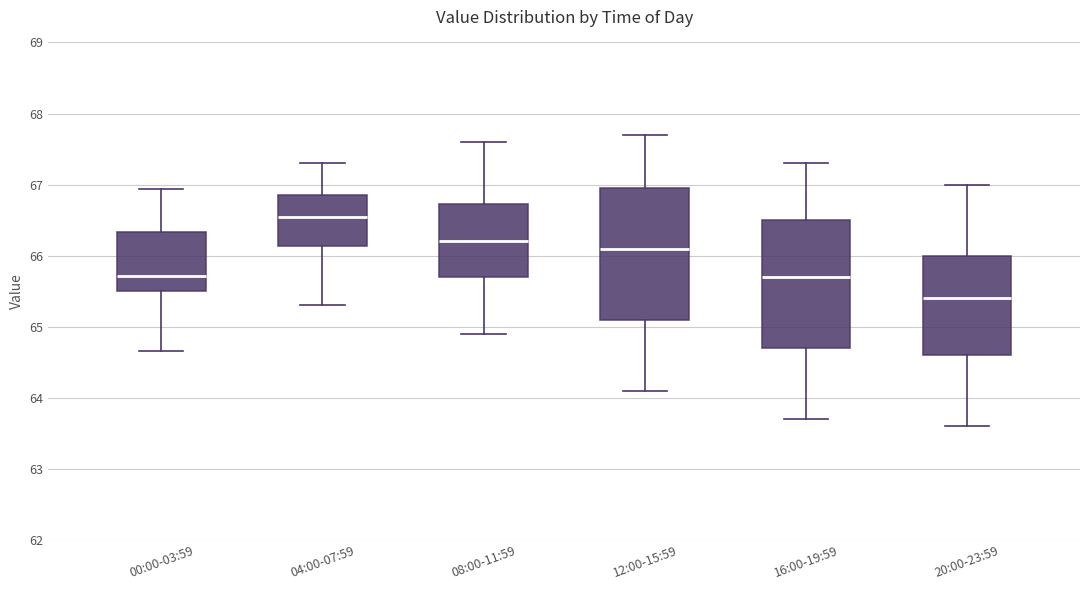

Which box has the lowest median line?

20:00-23:59